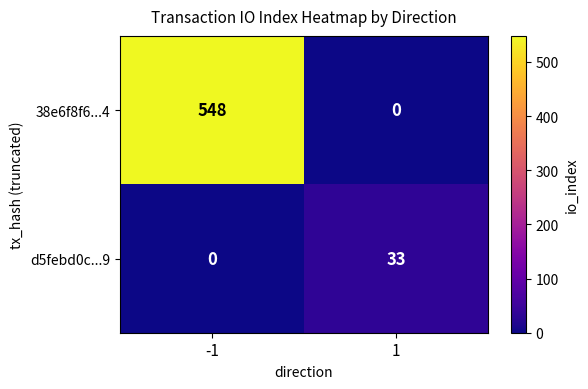

At which category is the sum across all series the highest?

-1